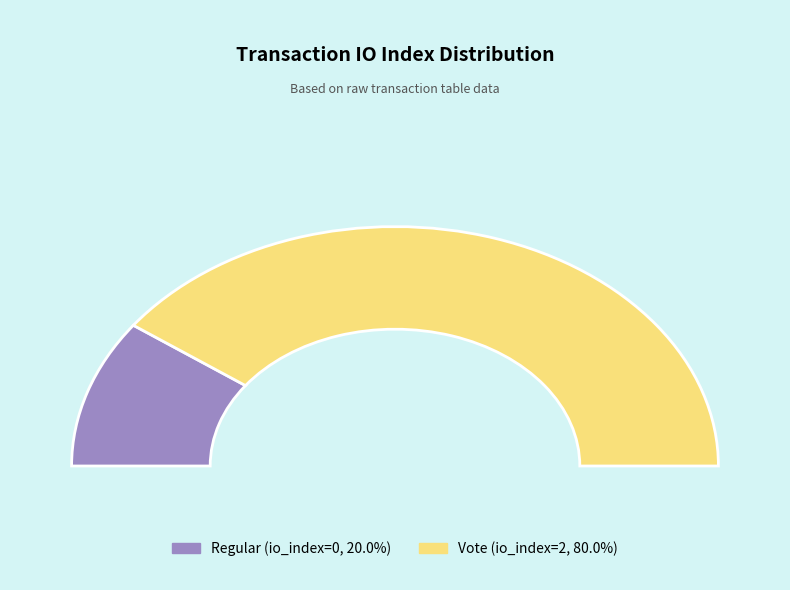

Combined, do Vote (tx_type) and Regular (tx_type) account for over 50%?

Yes